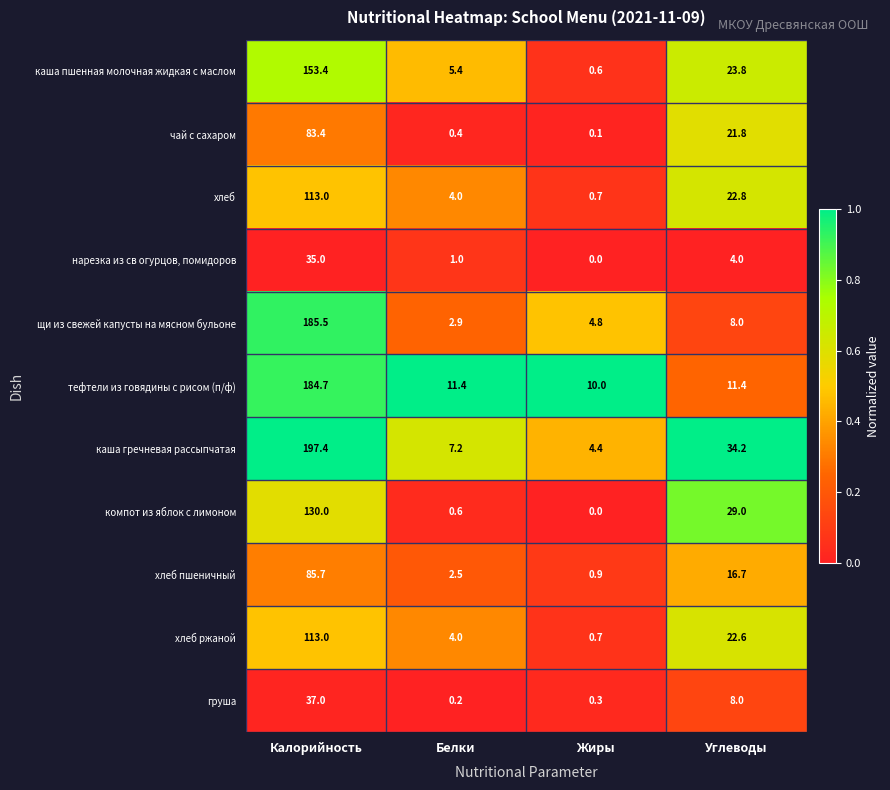

The щи из свежей капусты на мясном бульоне series shows 4.8 at Жиры. True or false?

True